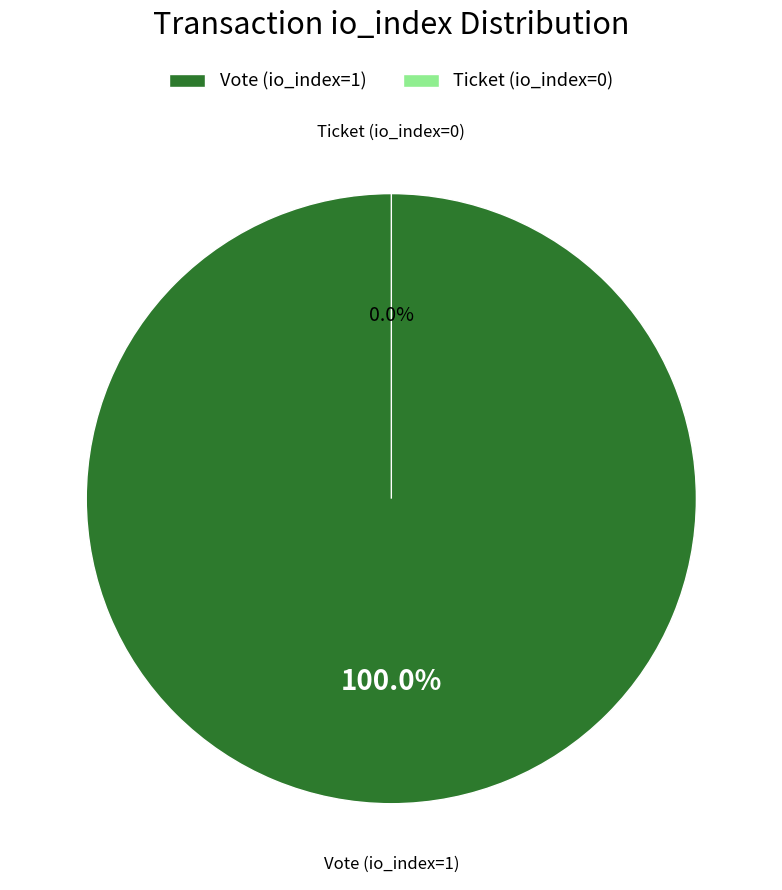

To the nearest percent, what is the average slice percentage?

50%